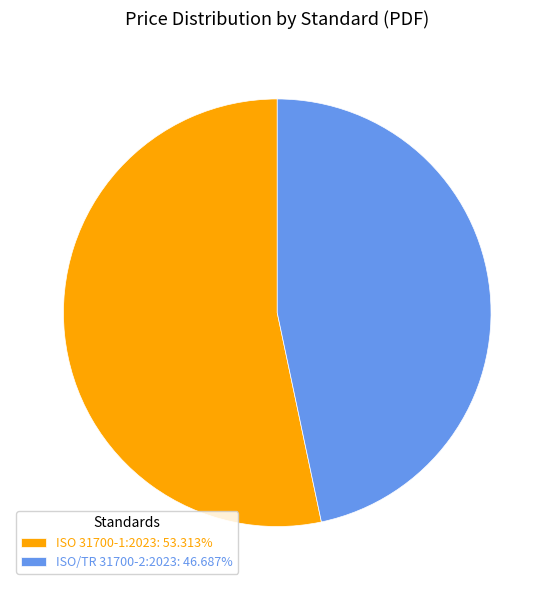

What is the smallest slice in the pie chart?

ISO/TR 31700-2:2023